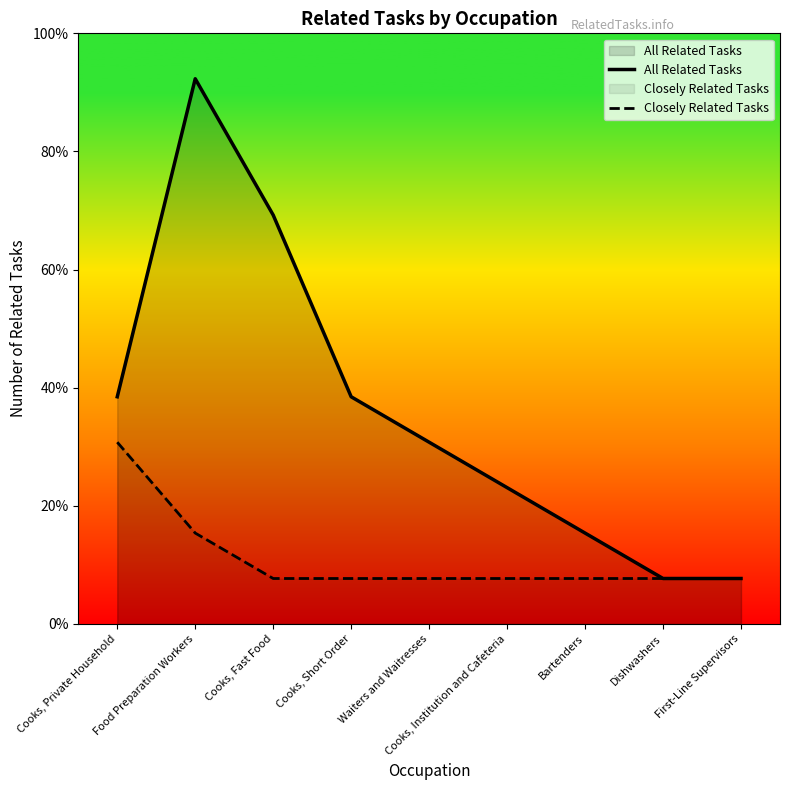

Does the chart display data point markers on the line(s)?

No